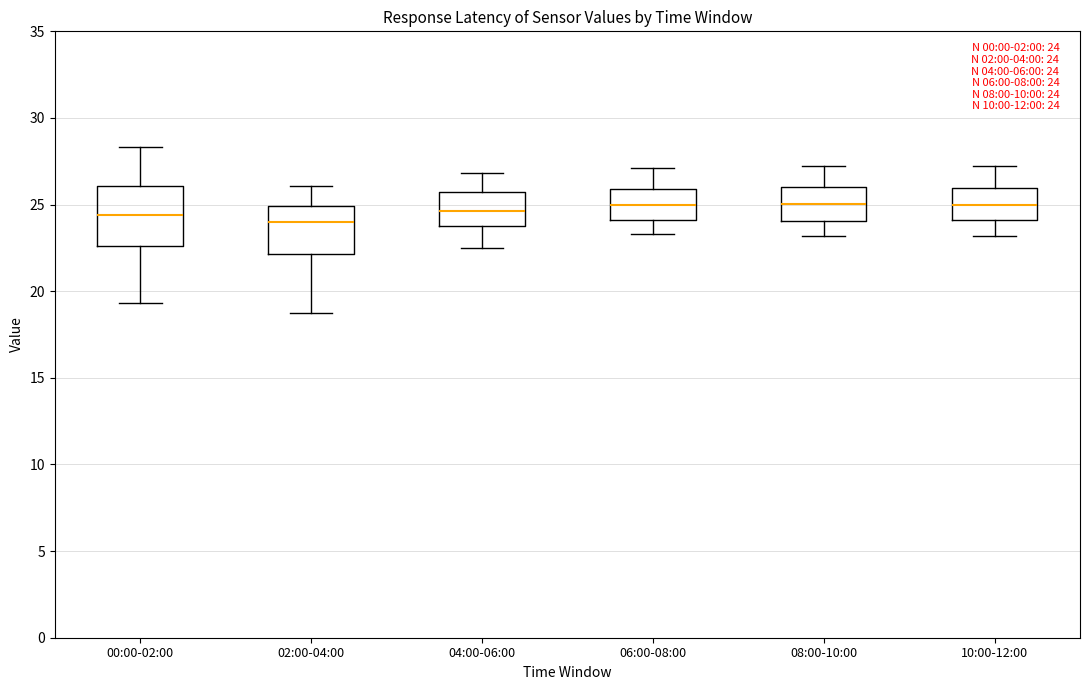

Comparing the boxes themselves (not the whiskers), which one is the tallest?

00:00-02:00